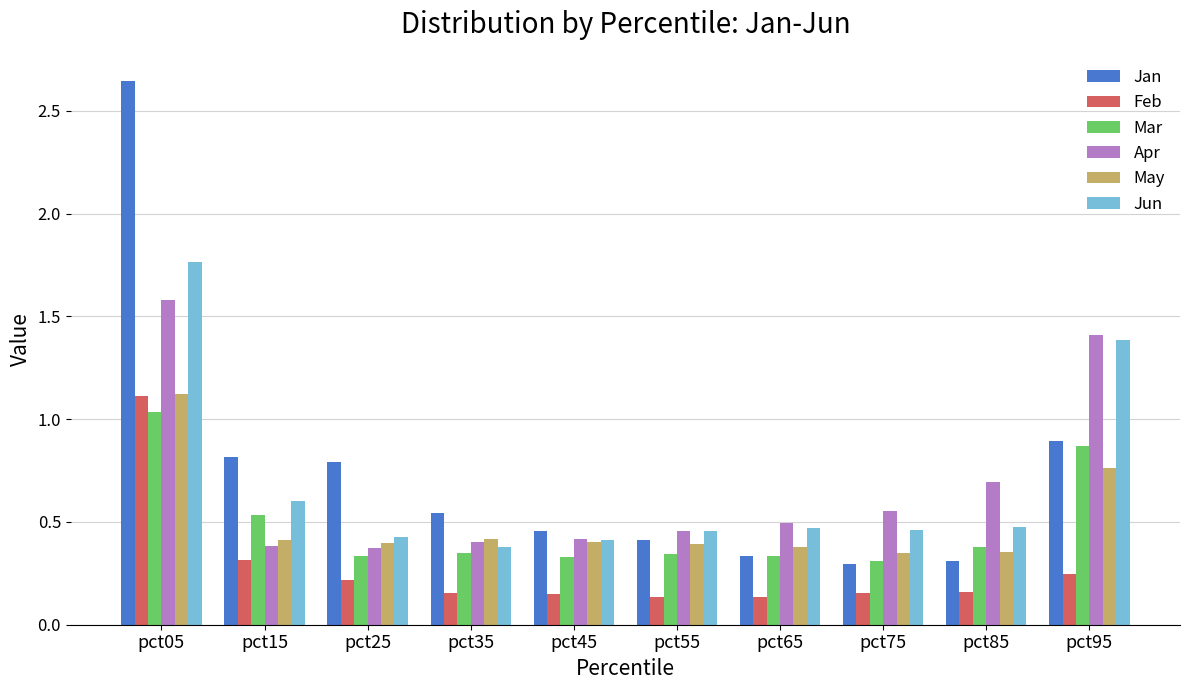

The Jun series shows 0.5 at pct55. True or false?

True